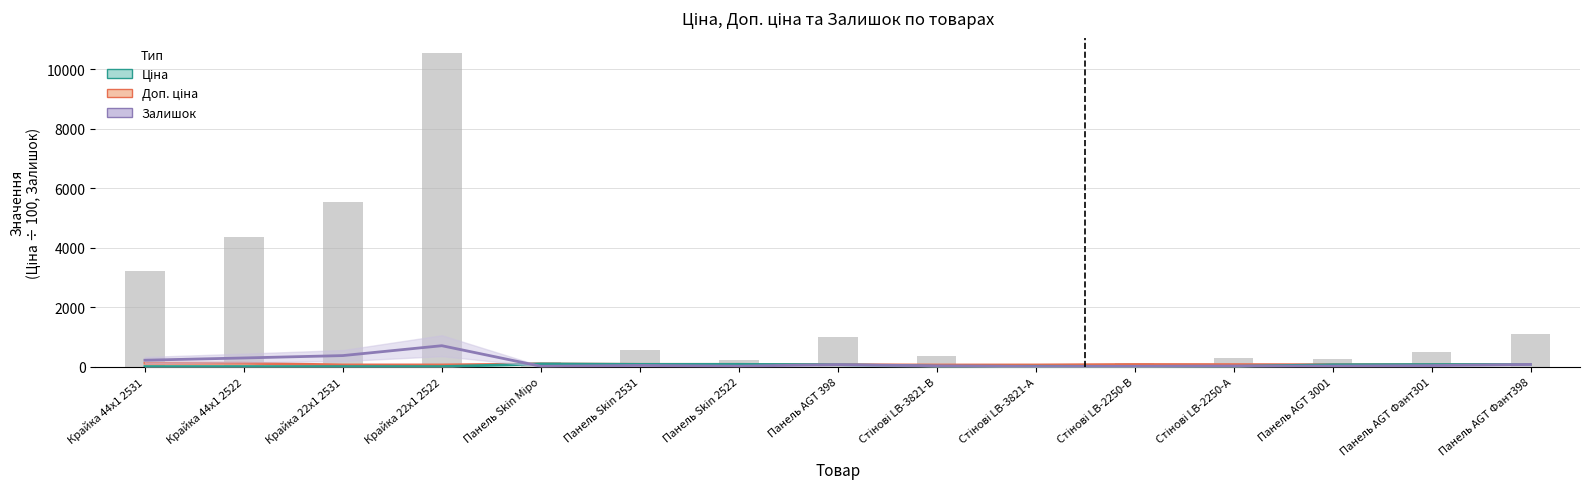

Does the chart contain stacked bars?

No